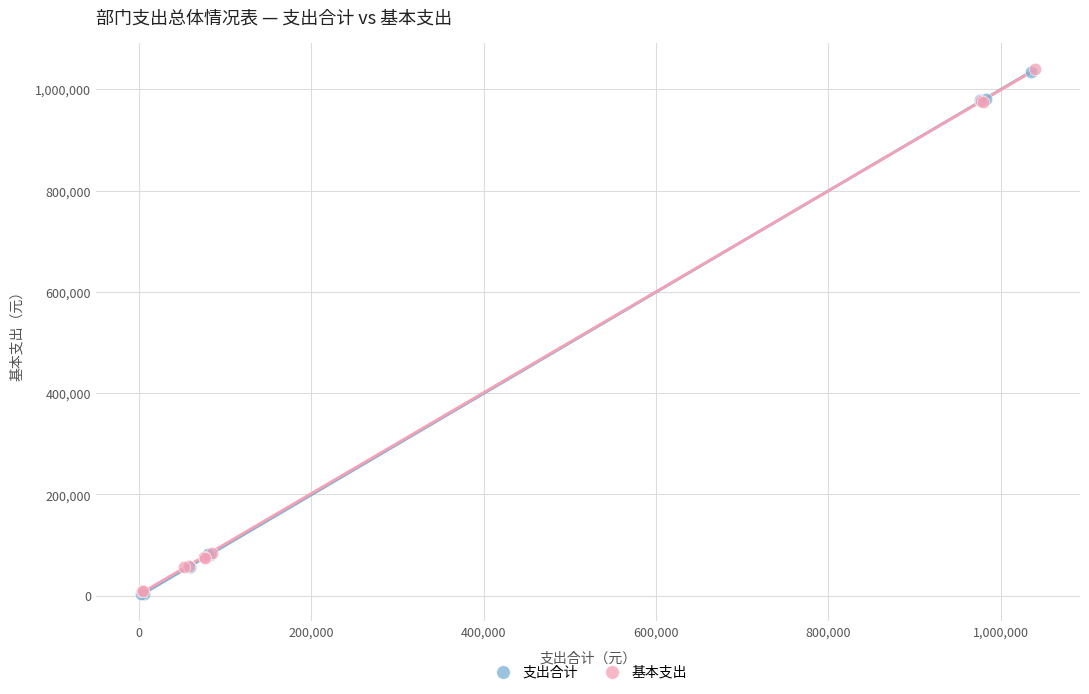

Which series has the largest Y range (max minus min)?

支出合计